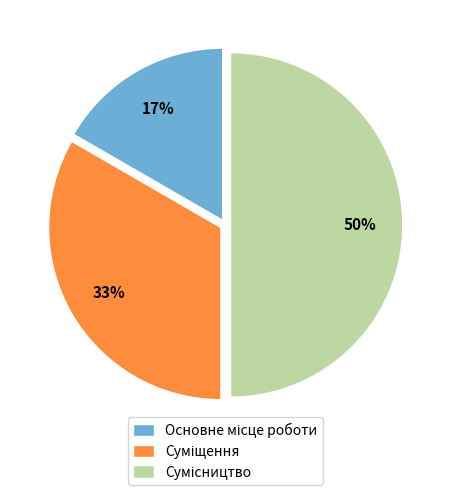

To the nearest percent, what is the difference between the largest and smallest slice percentages?

33%